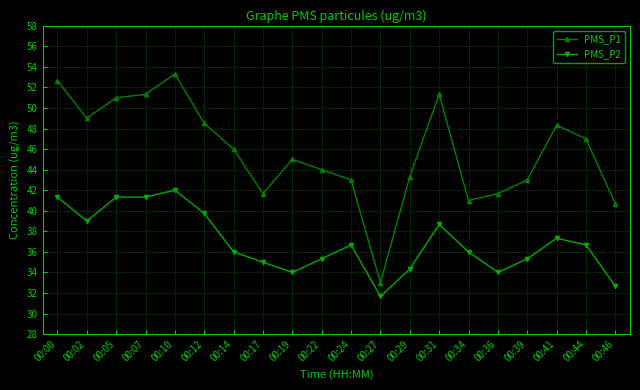

How many series are shown in this chart?

2